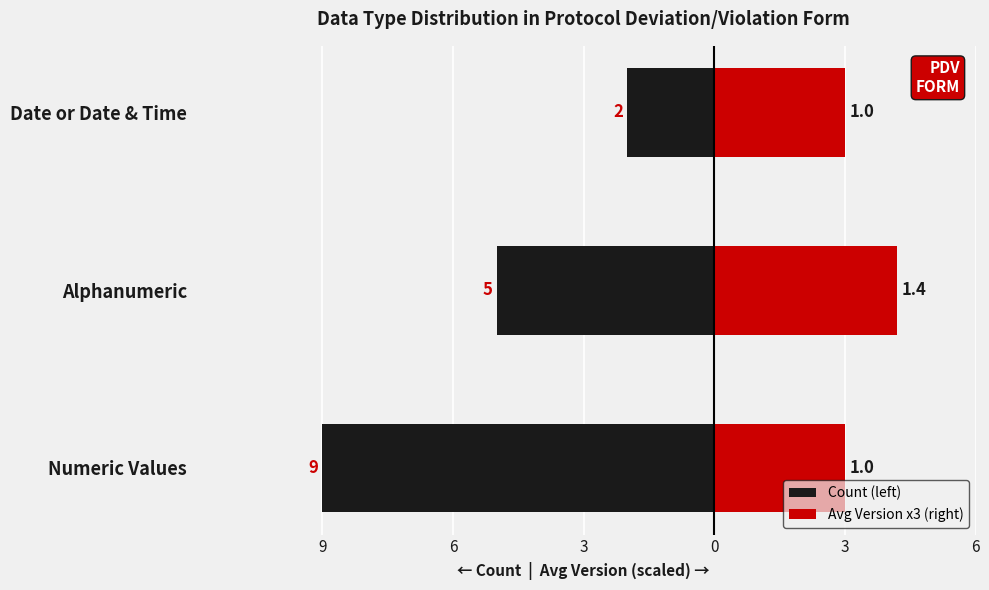

What value does the Count (left) series have at Alphanumeric?

-5.0